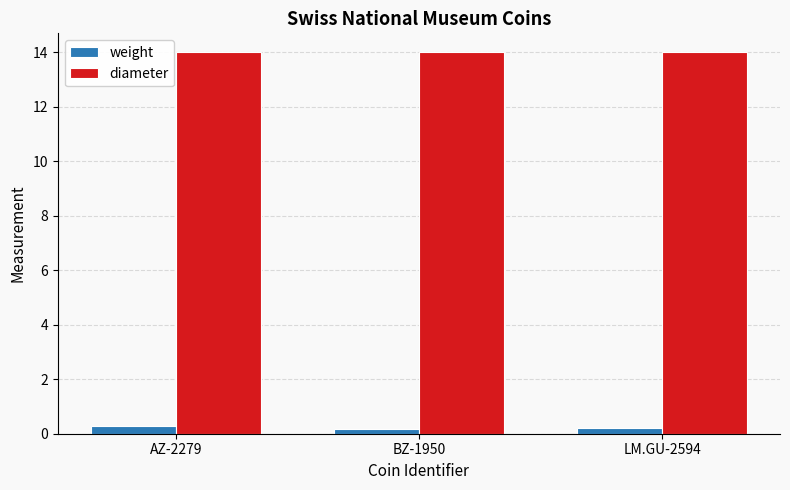

What is the average value of the weight series?

0.2